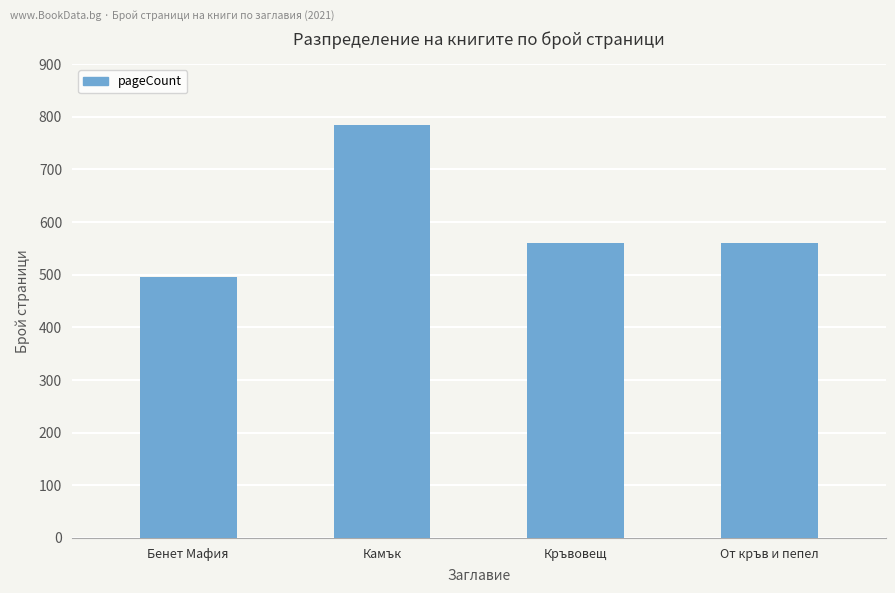

What is the difference between the second highest and minimum values?

64